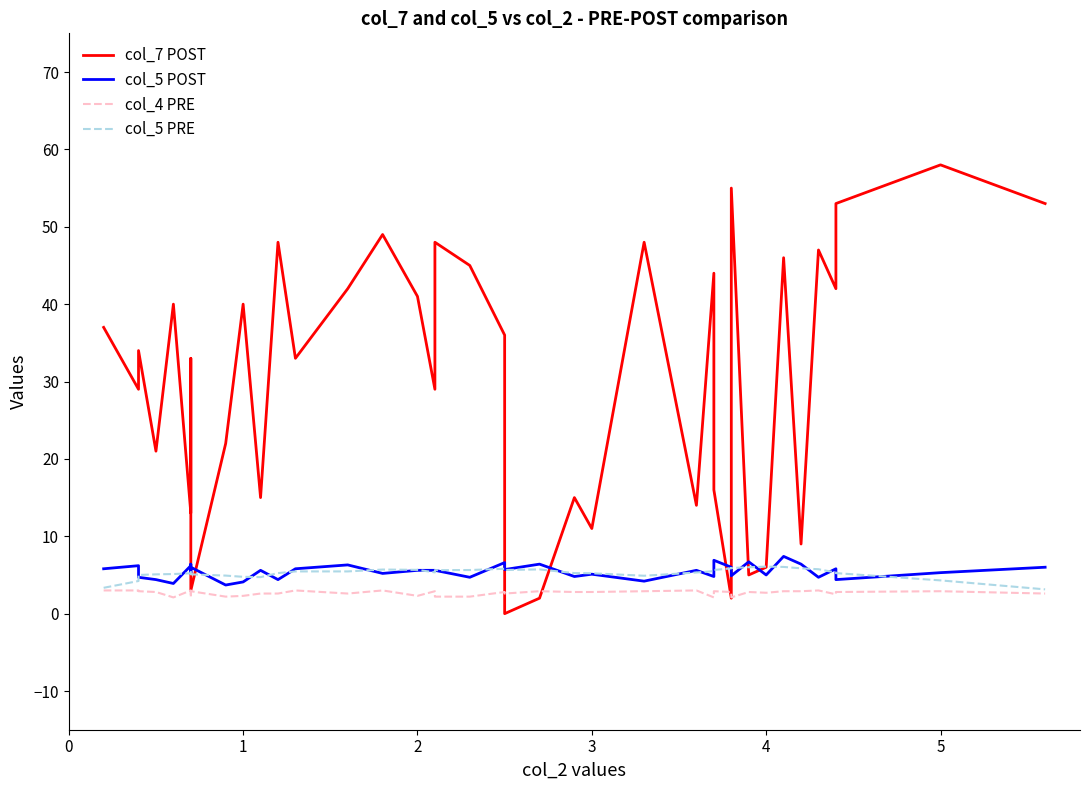

What is the difference between the maximum and minimum values in the col_7 POST series?

58.0